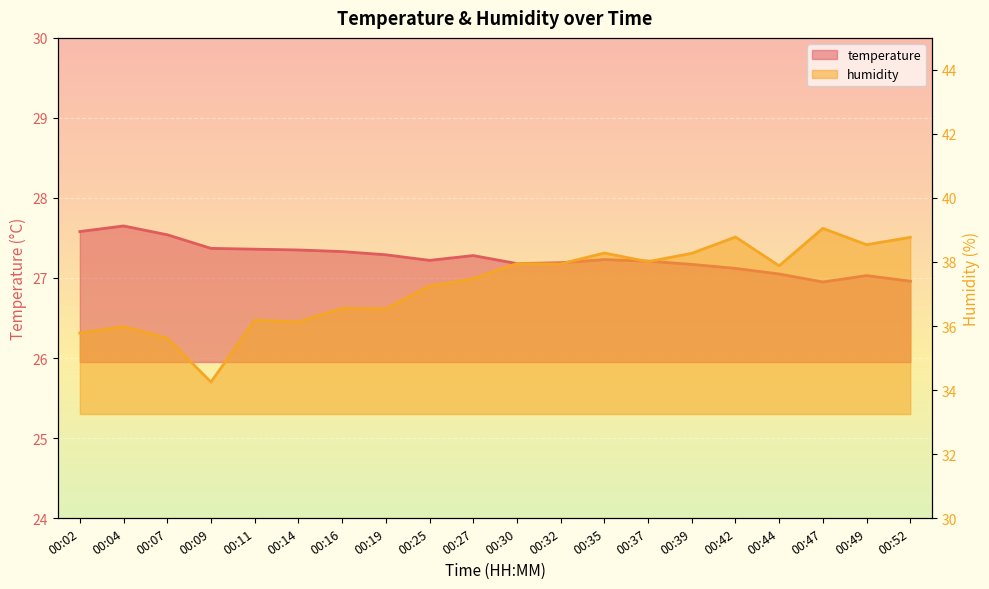

In temperature, how many points are lower than both neighbors (excluding endpoints)?

3